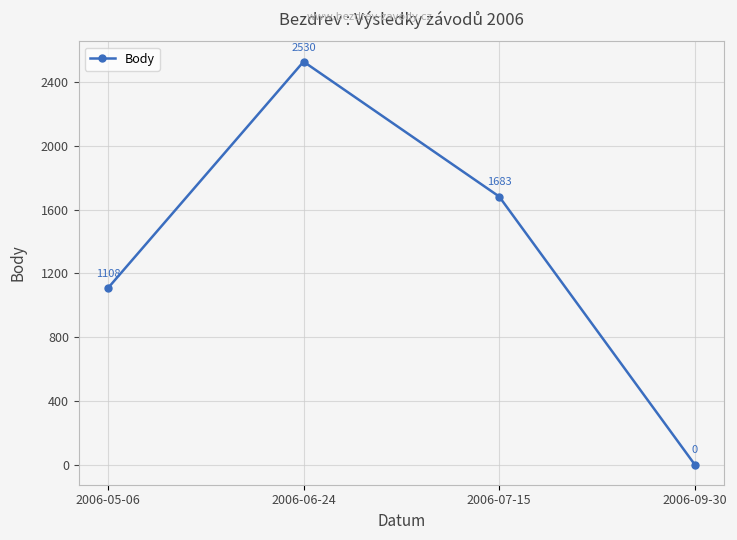

What is the average value?

1330